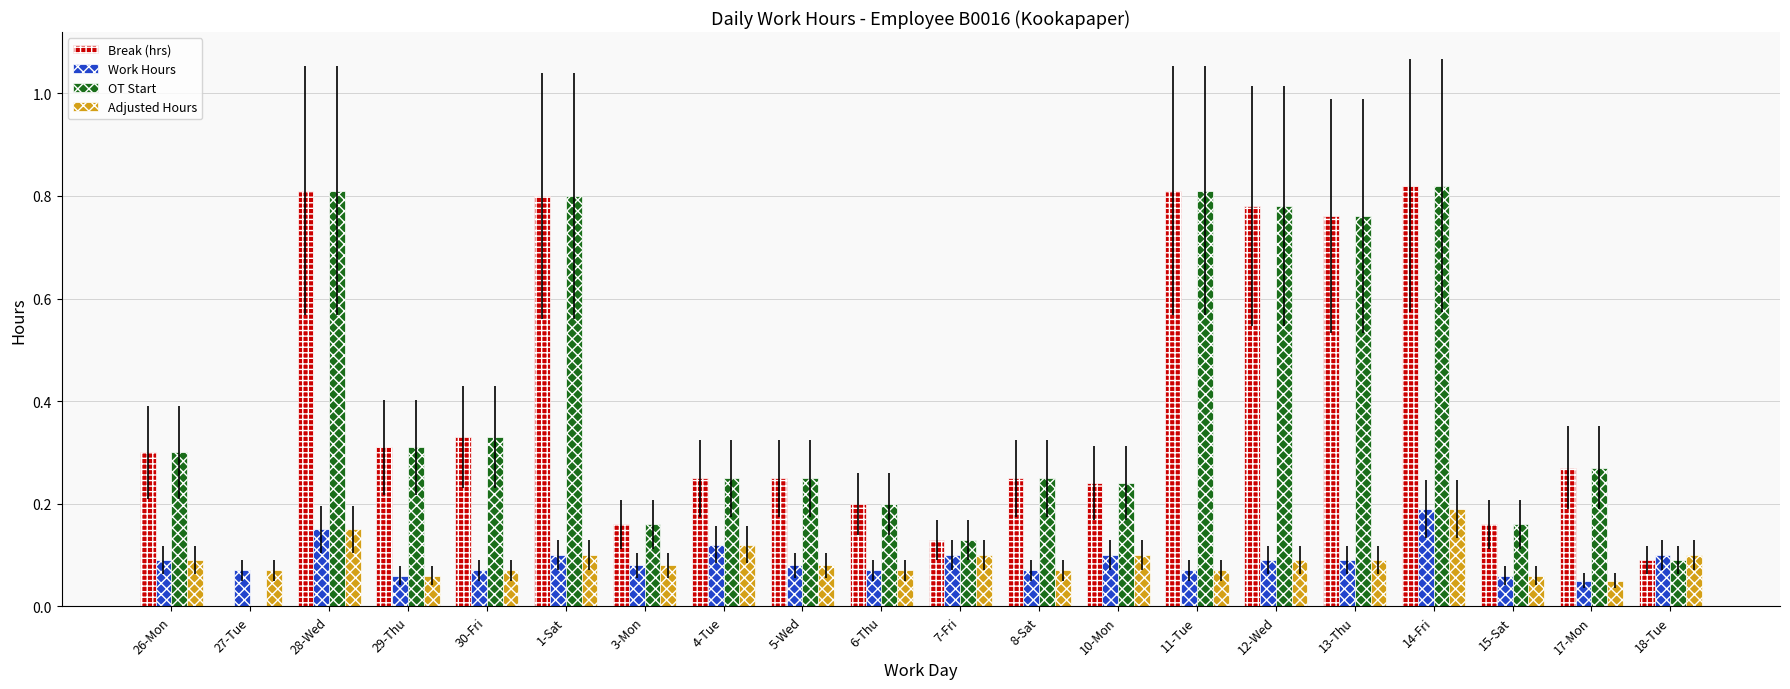

What is the sum of the Break (hrs) values at 14-Fri and 6-Thu?

1.0